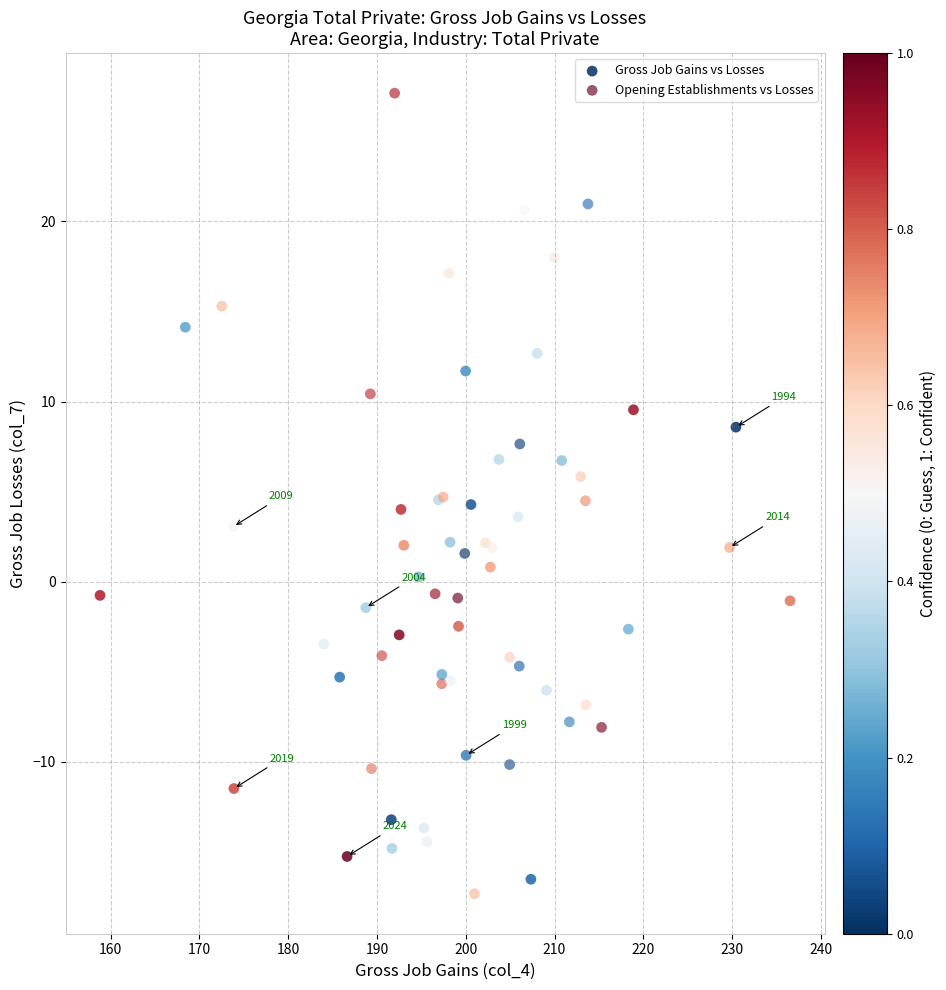

Which series has the widest spread of Y values?

Opening Establishments vs Losses